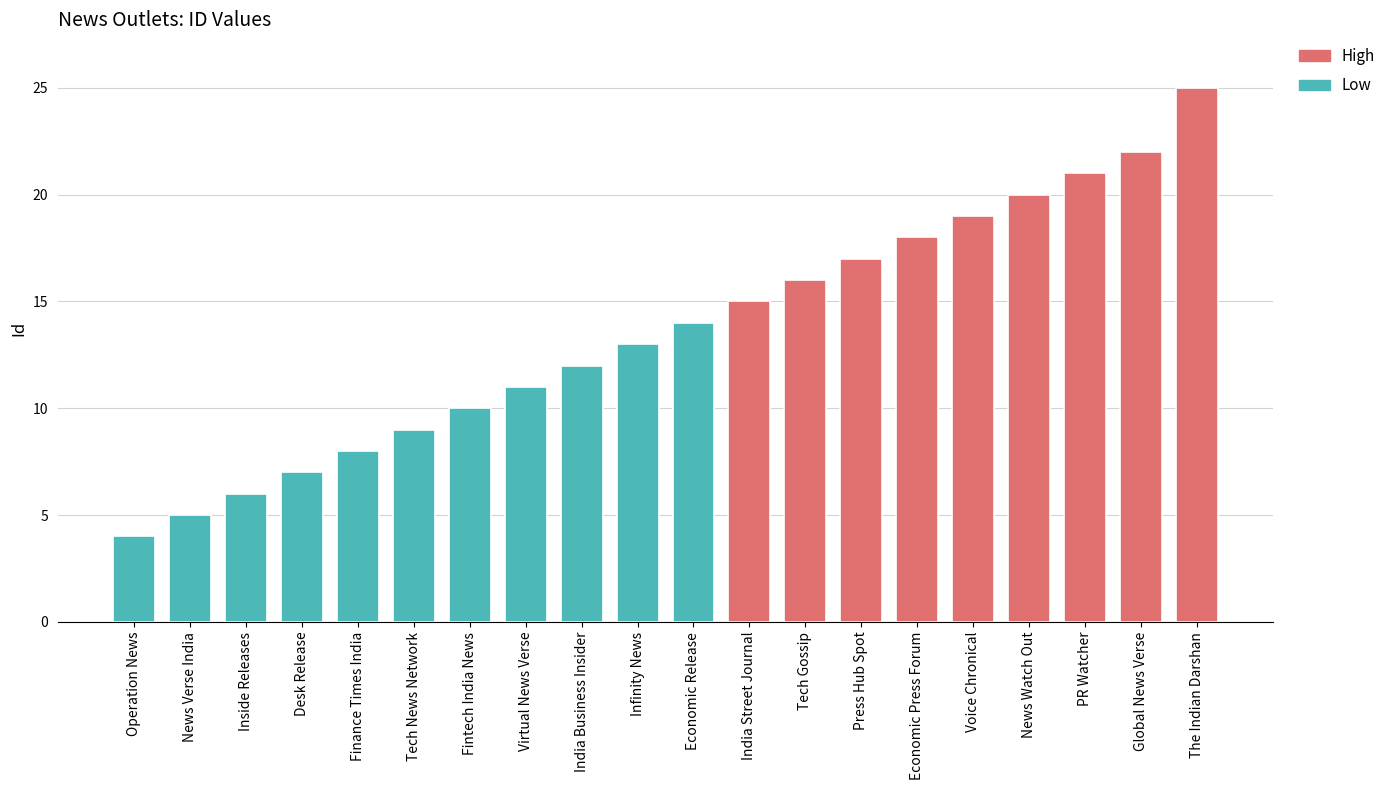

The value at Finance Times India is 8. True or false?

True